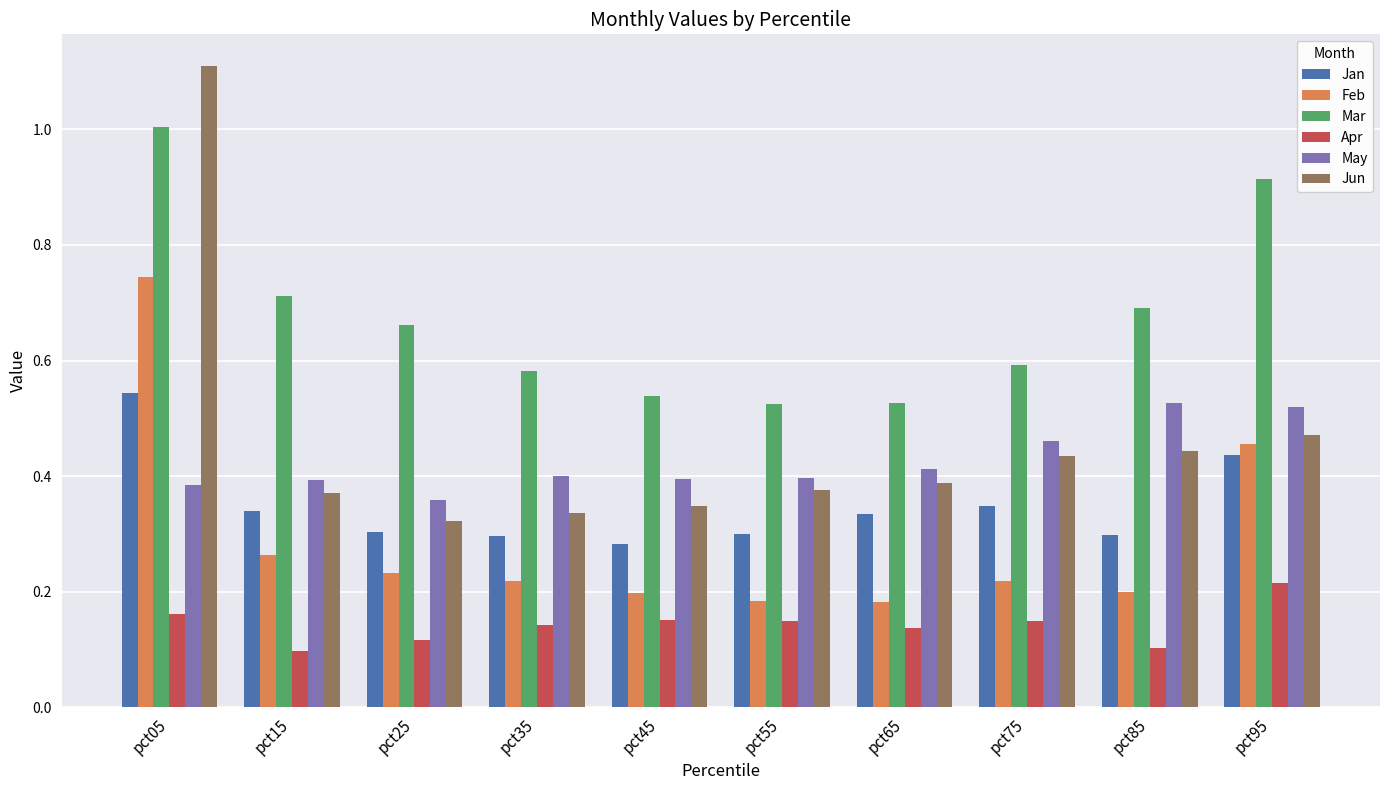

The value of May at pct15 is 0.1. True or false?

False